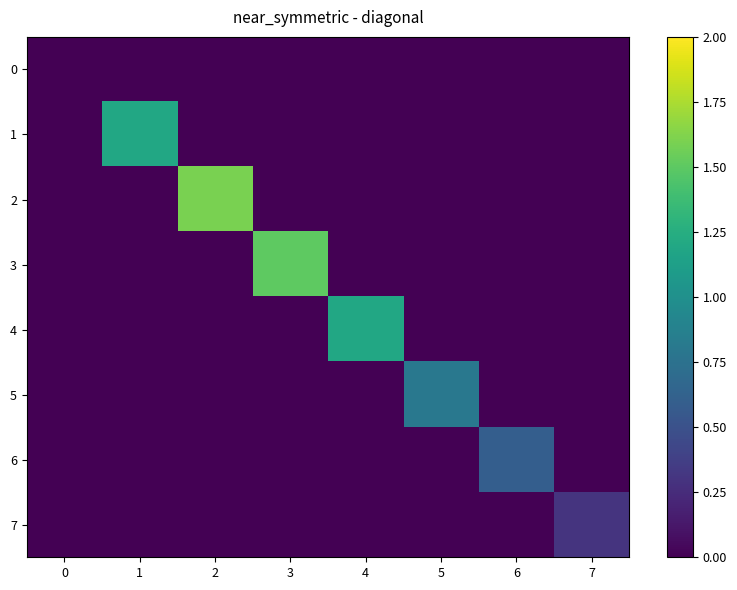

List the series in order of their peak value, lowest first.

0, 7, 6, 5, 1, 4, 3, 2